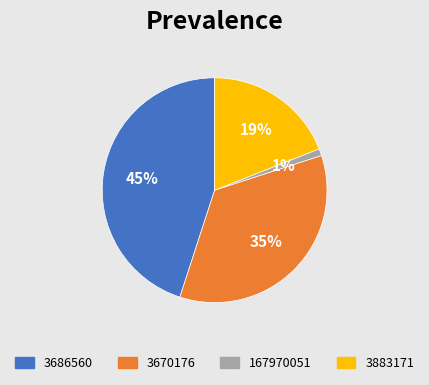

What is the largest slice in the pie chart?

3686560